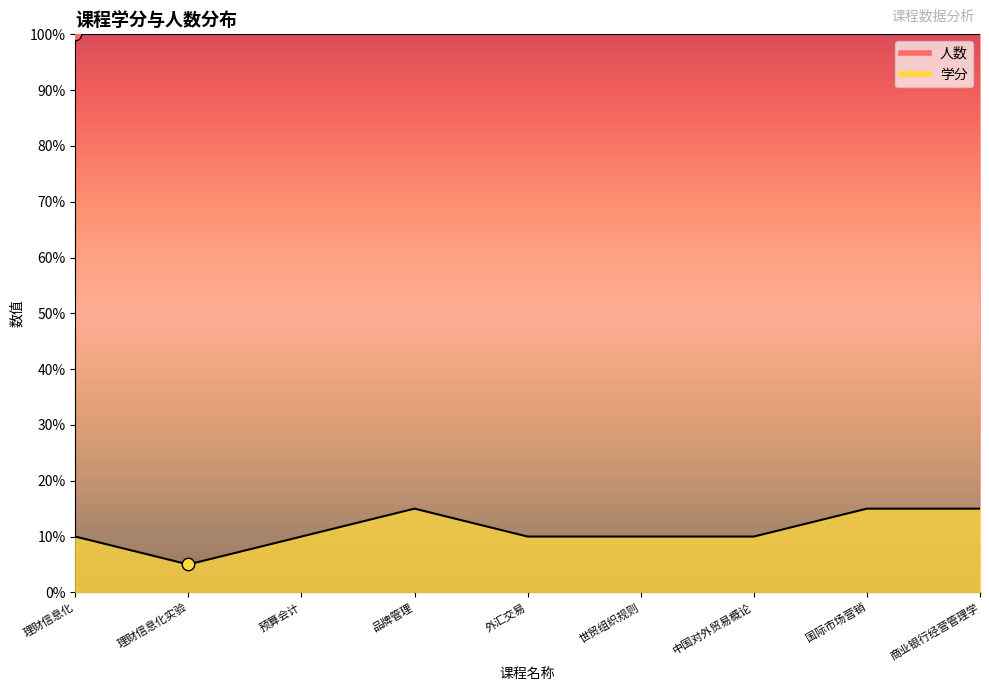

What is the ratio of the value at 理财信息化 to the value at 世贸组织规则?

1.0